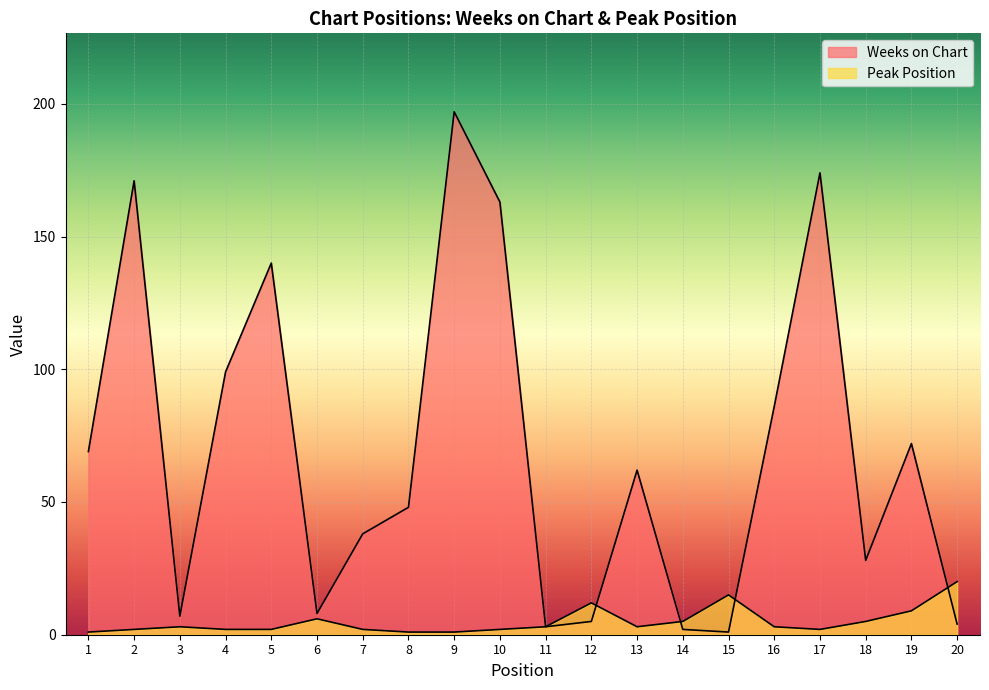

Between 6 and 8, which series saw the biggest shift?

Weeks on Chart